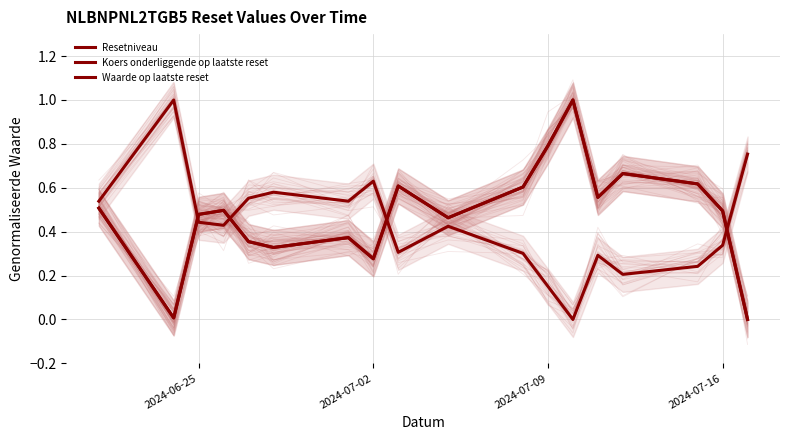

Reading right to left, what are all the values shown in this chart?

Resetniveau: 0.0	0.5	0.6	0.7	0.6	1.0	0.8	0.6	0.5	0.6	0.3	0.4	0.3	0.4	0.5	0.5	0.0	0.5
Koers onderliggende op laatste reset: 0.0	0.5	0.6	0.7	0.6	1.0	0.8	0.6	0.5	0.6	0.3	0.4	0.3	0.4	0.5	0.5	0.0	0.5
Waarde op laatste reset: 0.8	0.3	0.2	0.2	0.3	0.0	0.2	0.3	0.4	0.3	0.6	0.5	0.6	0.6	0.4	0.4	1.0	0.5